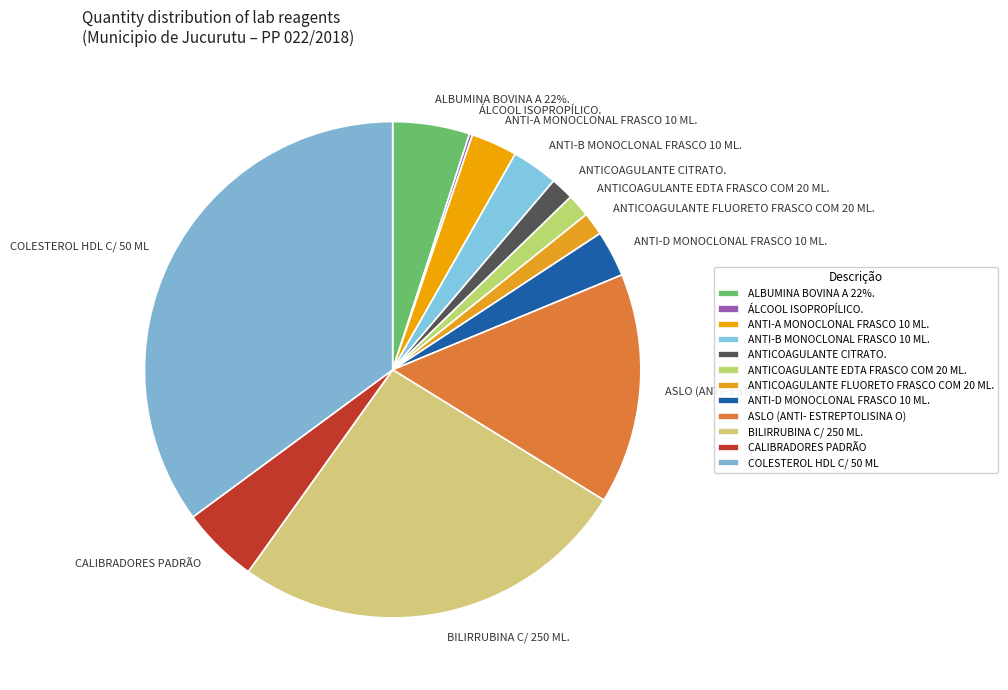

What is the smallest slice in the pie chart?

ÁLCOOL ISOPROPÍLICO.